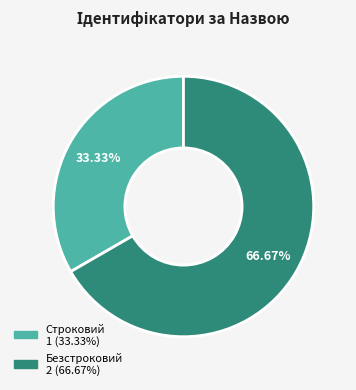

What is the ratio of the value at Безстроковий to the value at Строковий?

2.0